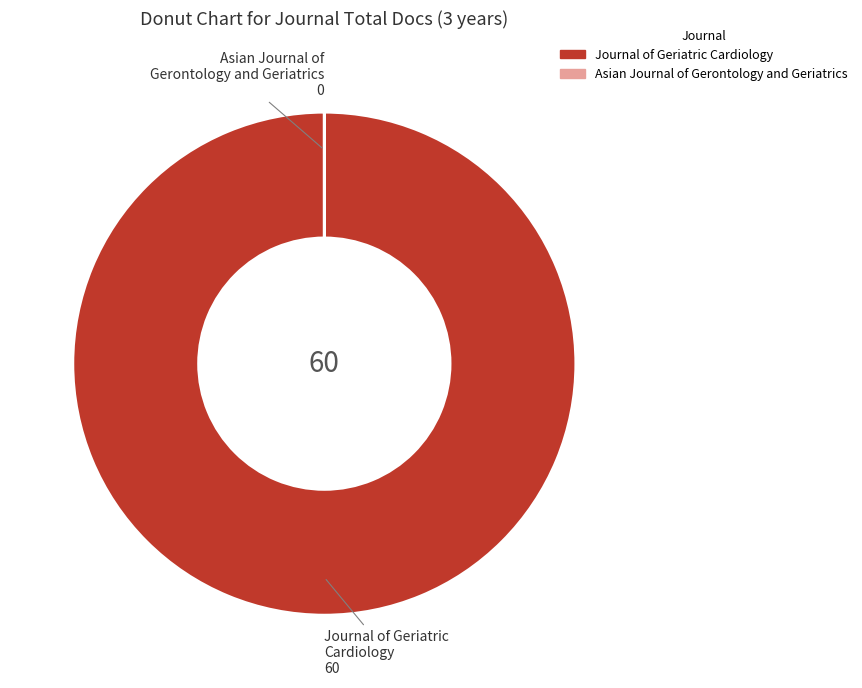

What is the largest slice in the pie chart?

Journal of Geriatric Cardiology